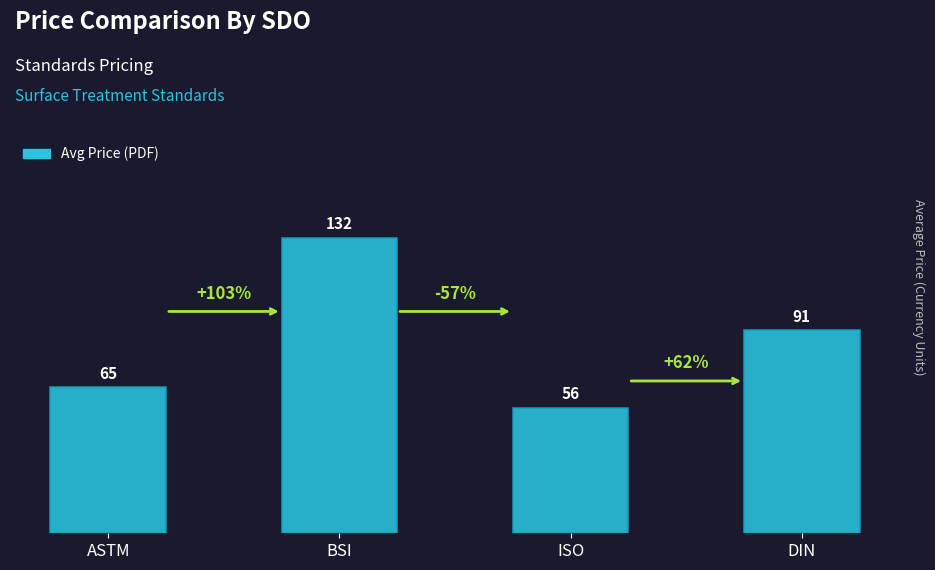

What is the value of the 1st bar from the left?

65.2